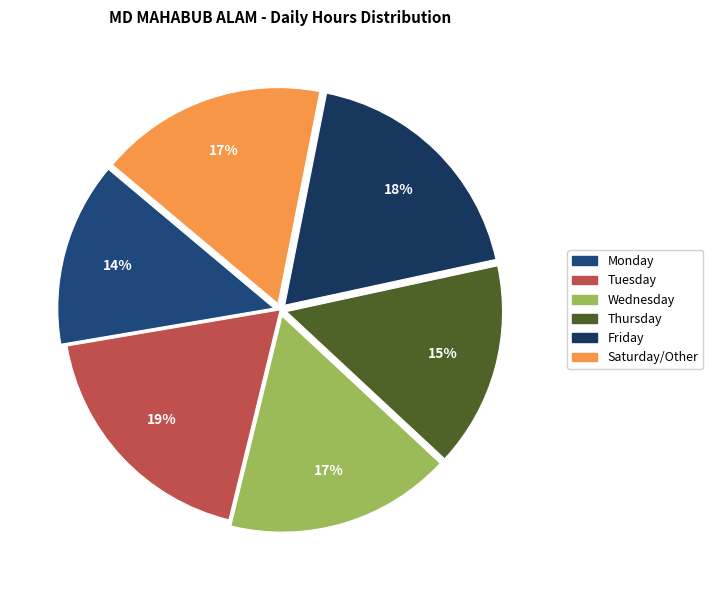

How many slices are in this pie chart?

6